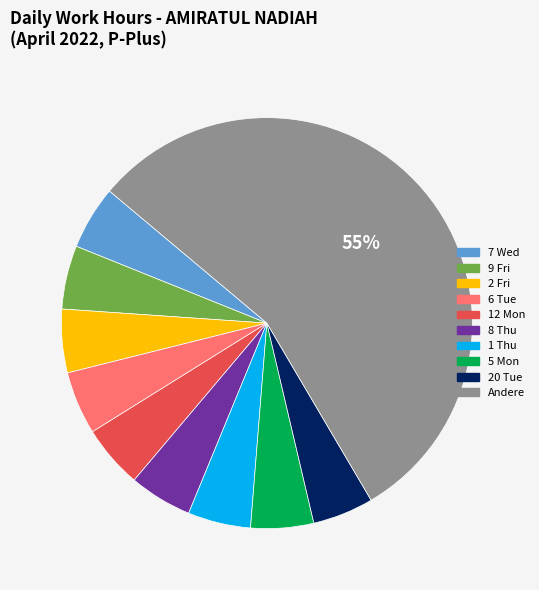

To the nearest percent, what portion does 5 Mon represent?

5%